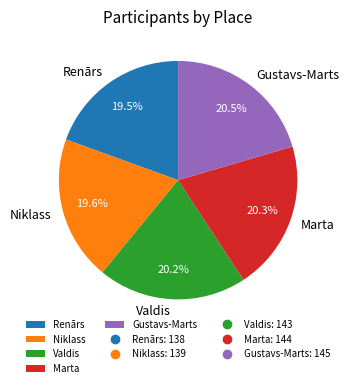

Combined, do Gustavs-Marts and Marta account for over 50%?

No